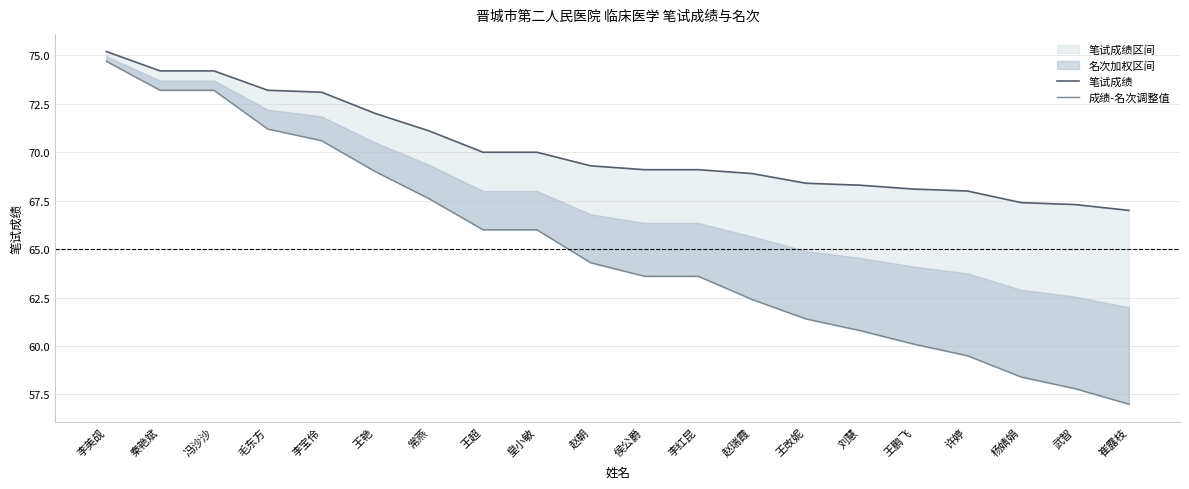

What is the average value of the 笔试成绩 series?

70.2